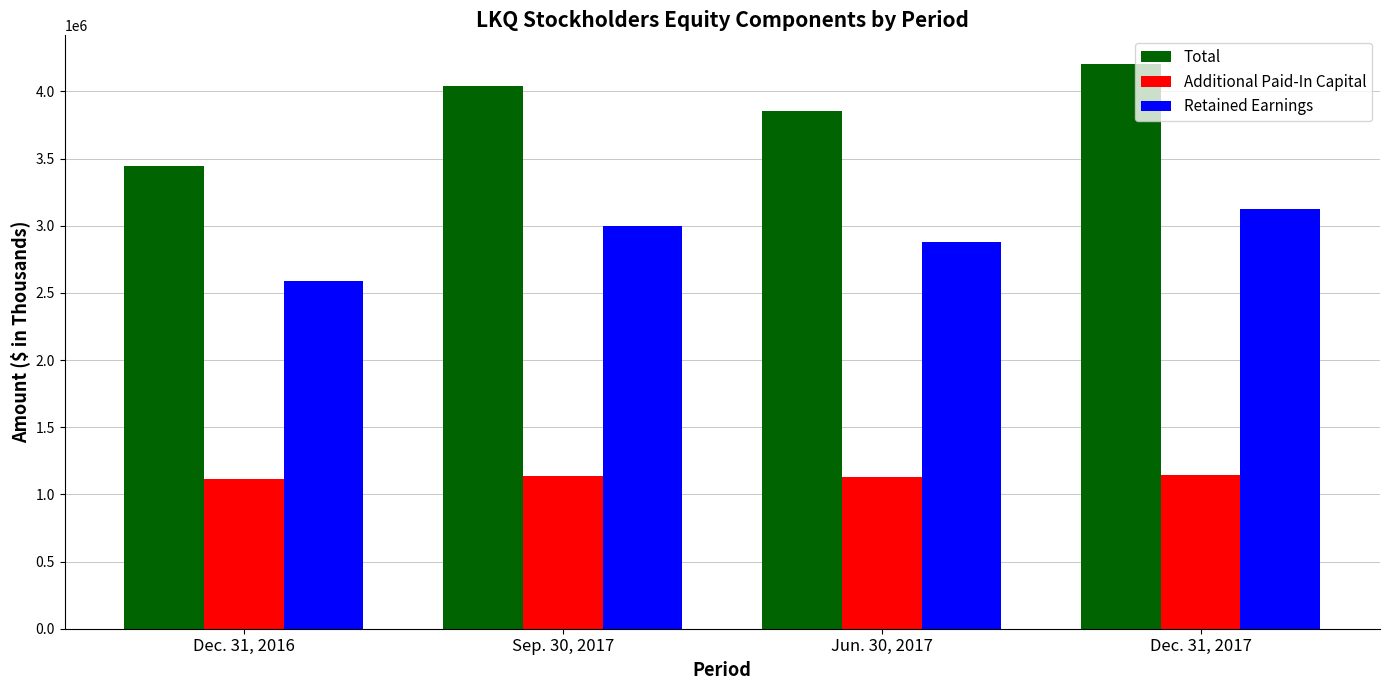

Is it true that Retained Earnings equals 1062309 at Dec. 31, 2017?

False